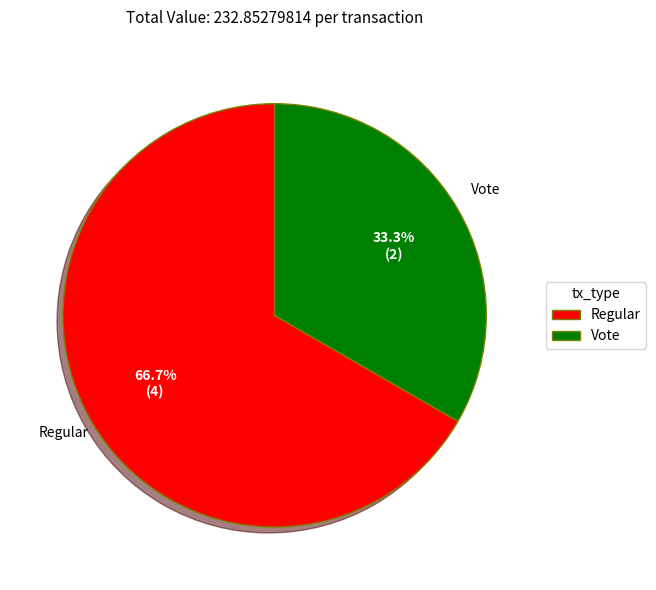

Is there a majority slice in this chart?

Yes